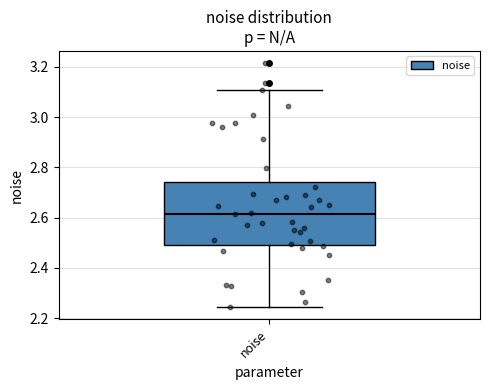

Where does the upper whisker of the box for noise end on the y-axis? The values are not printed on the chart, so give them approximately, as read against the axis.

3.10